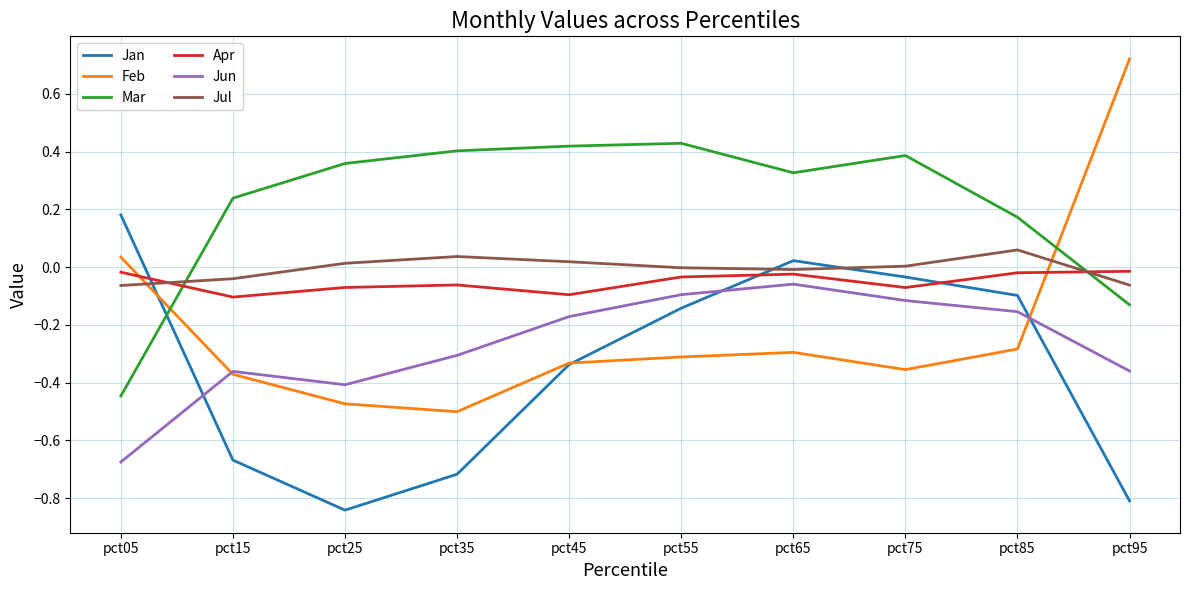

Which category has the highest value across all series?

pct95